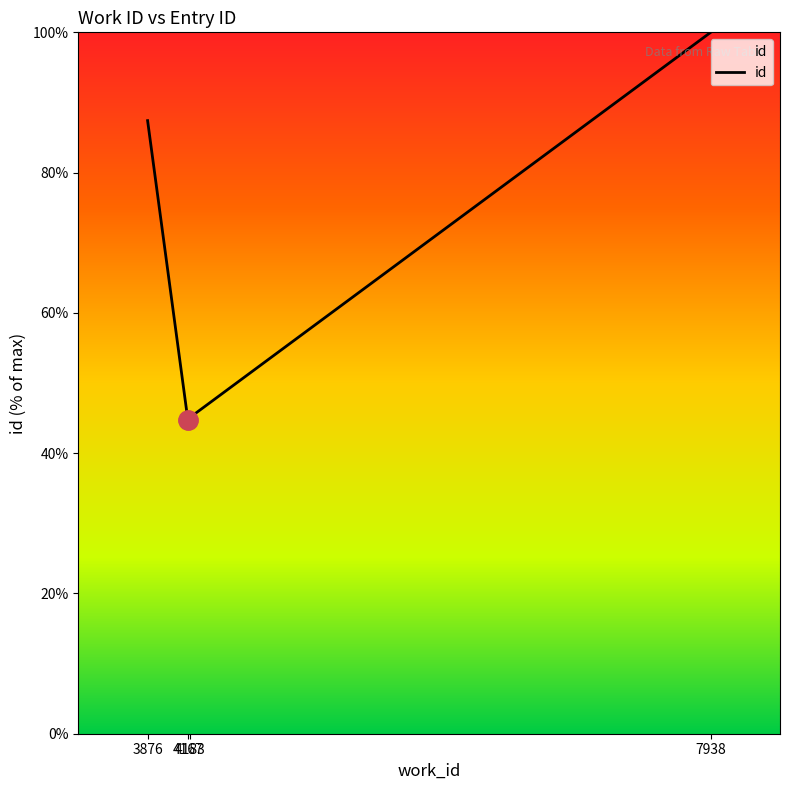

What is the difference between the second highest and minimum values?

42.7